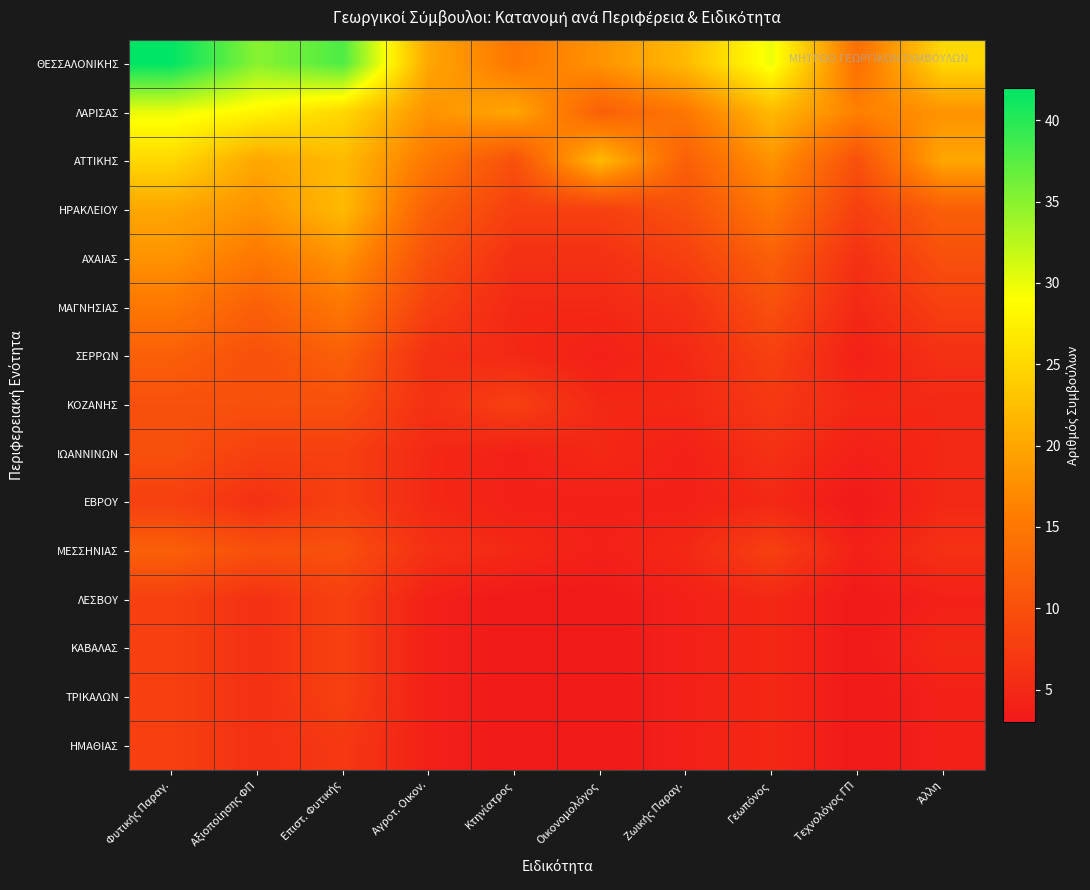

Which category has the lowest value across all series?

Τεχνολόγος ΓΠ